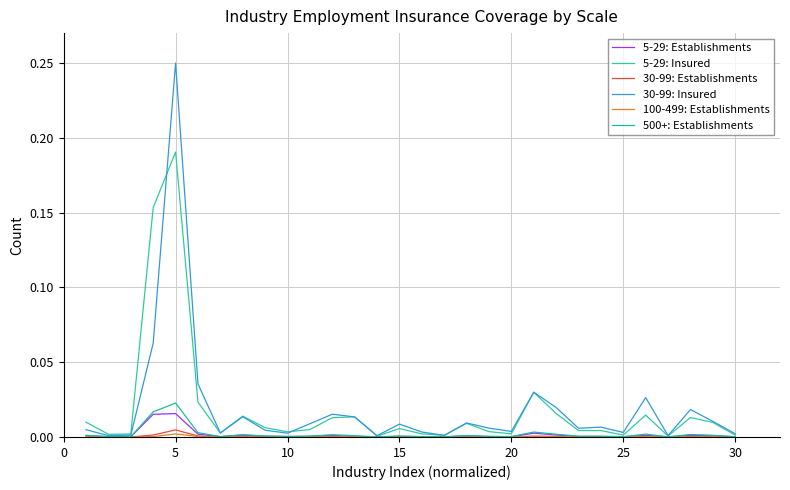

Does the chart have visible grid lines?

Yes